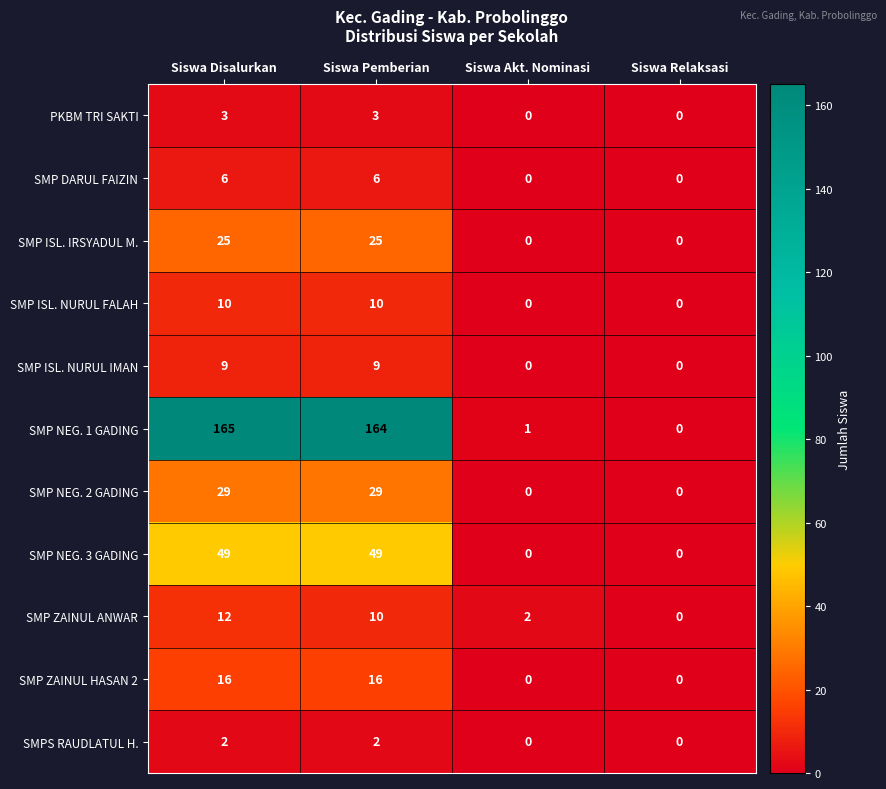

At how many categories does at least one series exceed 74?

2